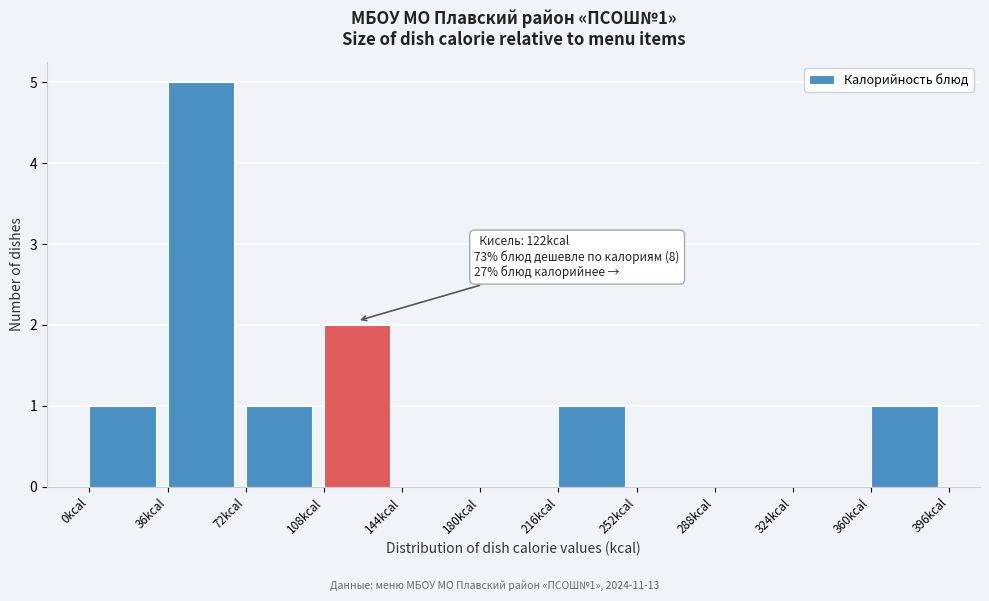

Over which range of the x-axis is the bar tallest?

36 to 72